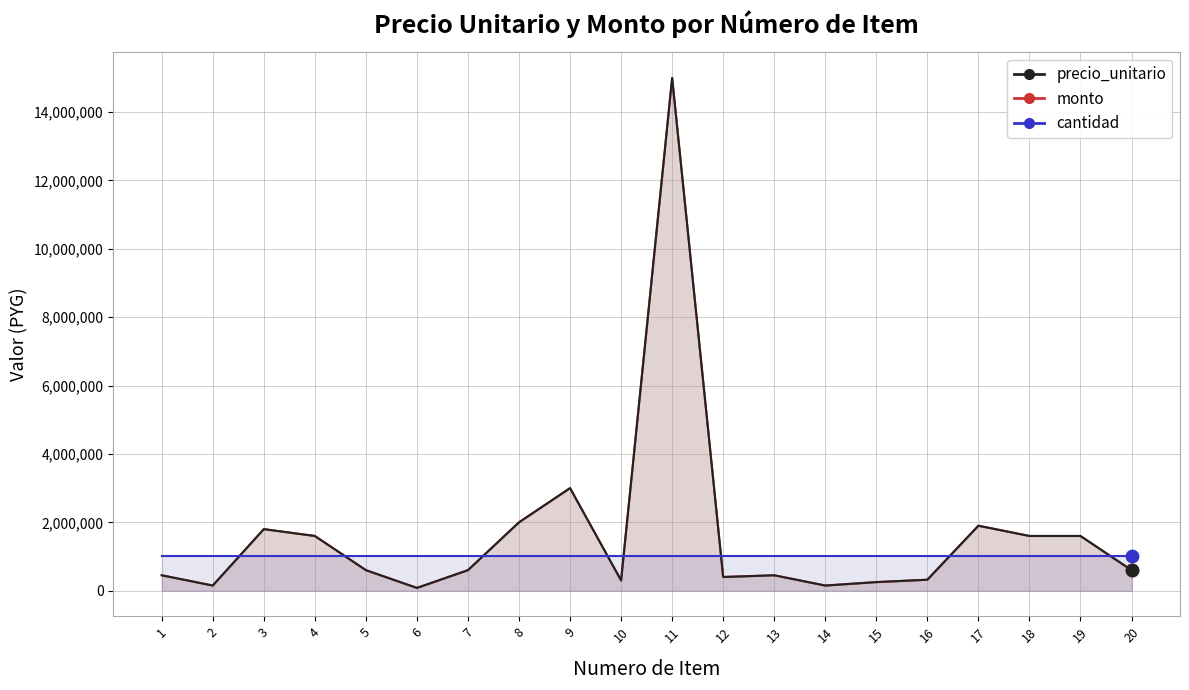

At which category is the sum across all series the highest?

11